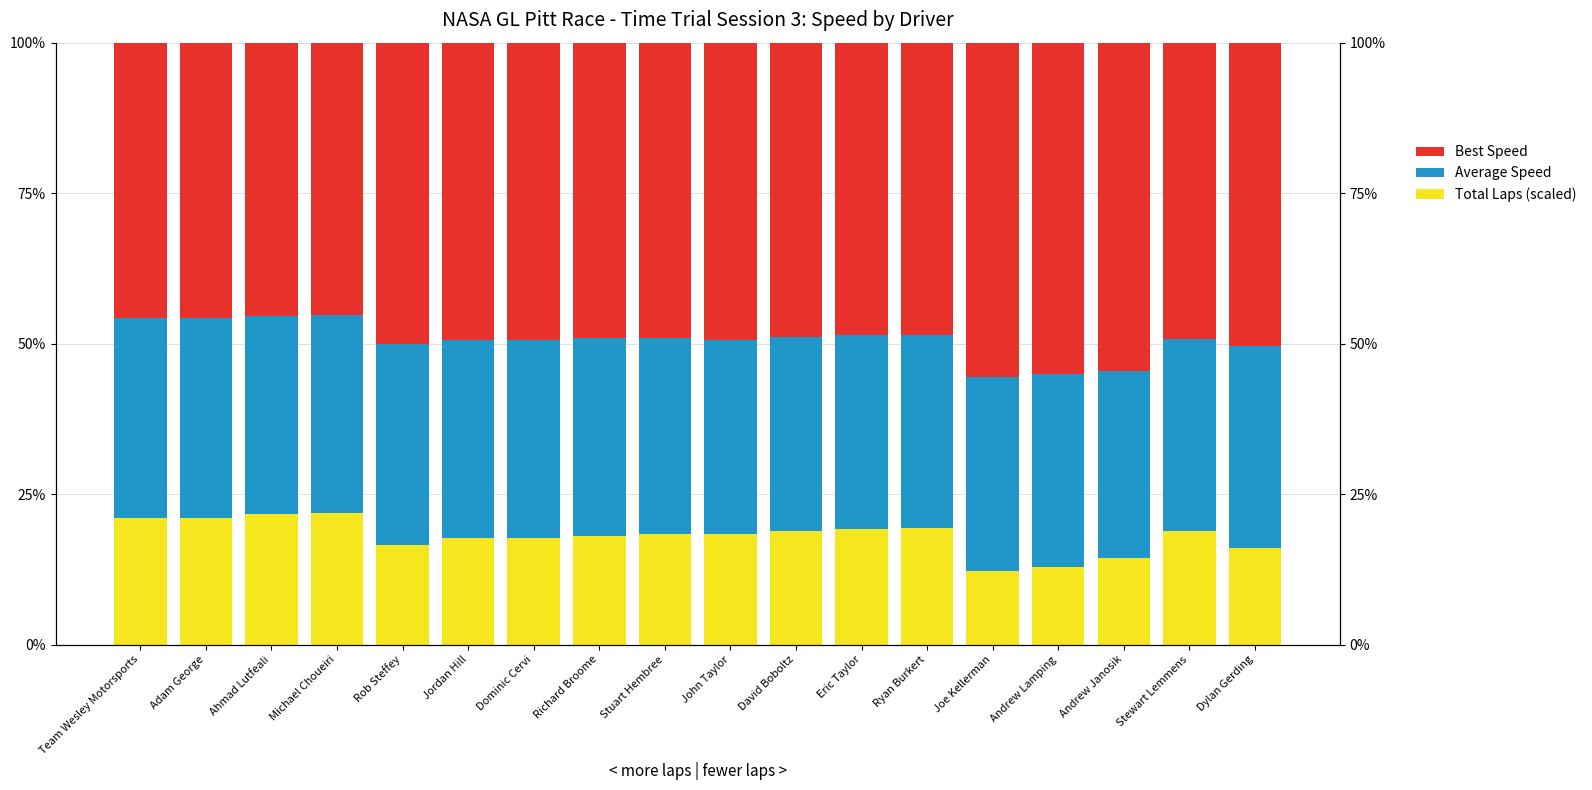

What is the spread (max minus min) of values at Andrew Janosik?

40.2